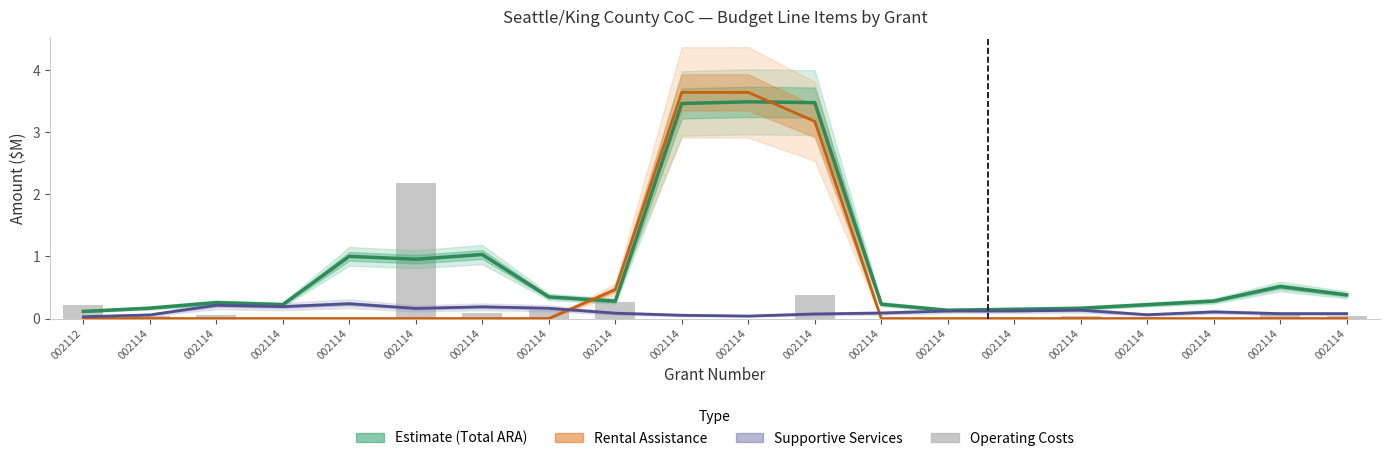

Are the bars grouped side by side (vs. stacked)?

Yes